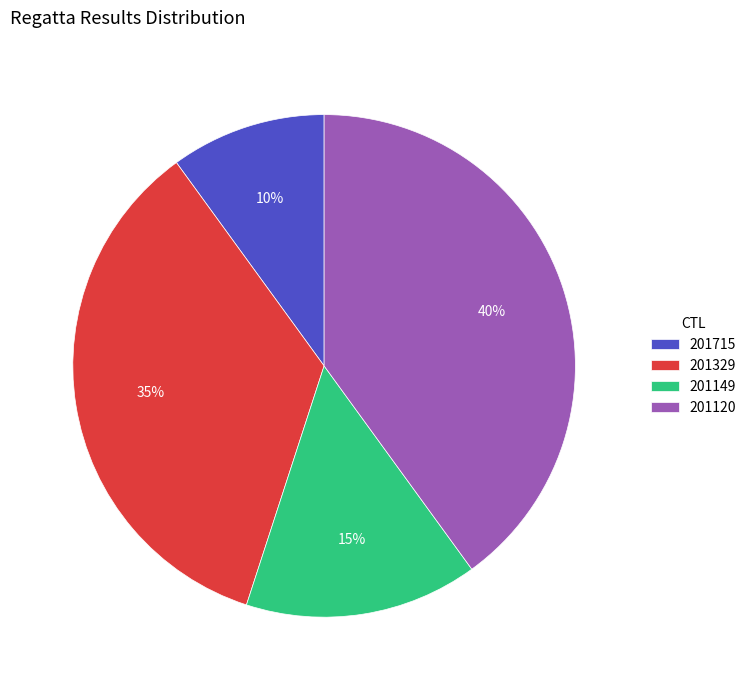

What is the largest slice in the pie chart?

201120